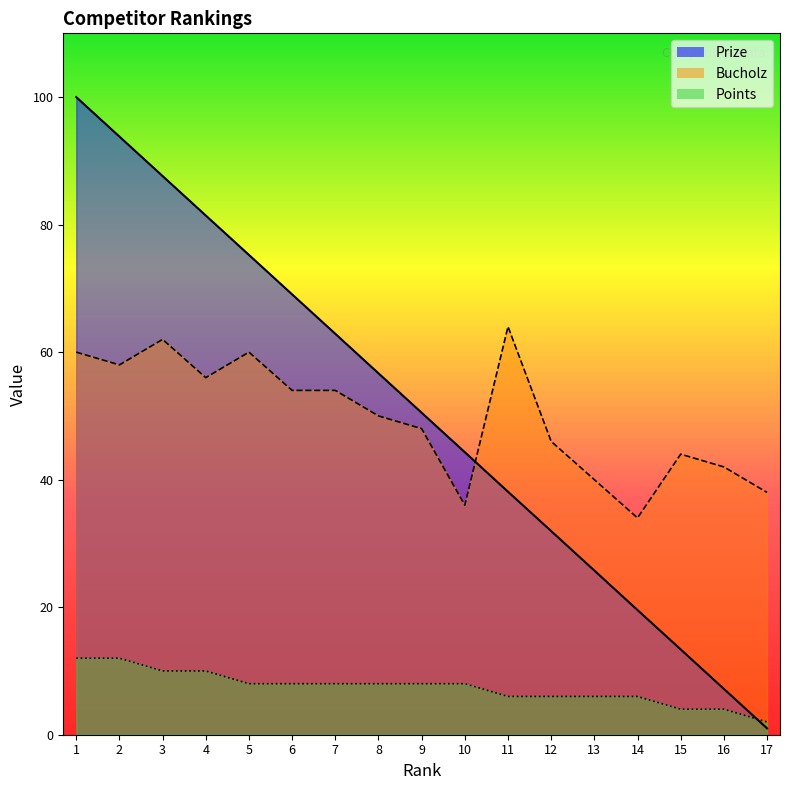

How many categories are shown in the chart?

17